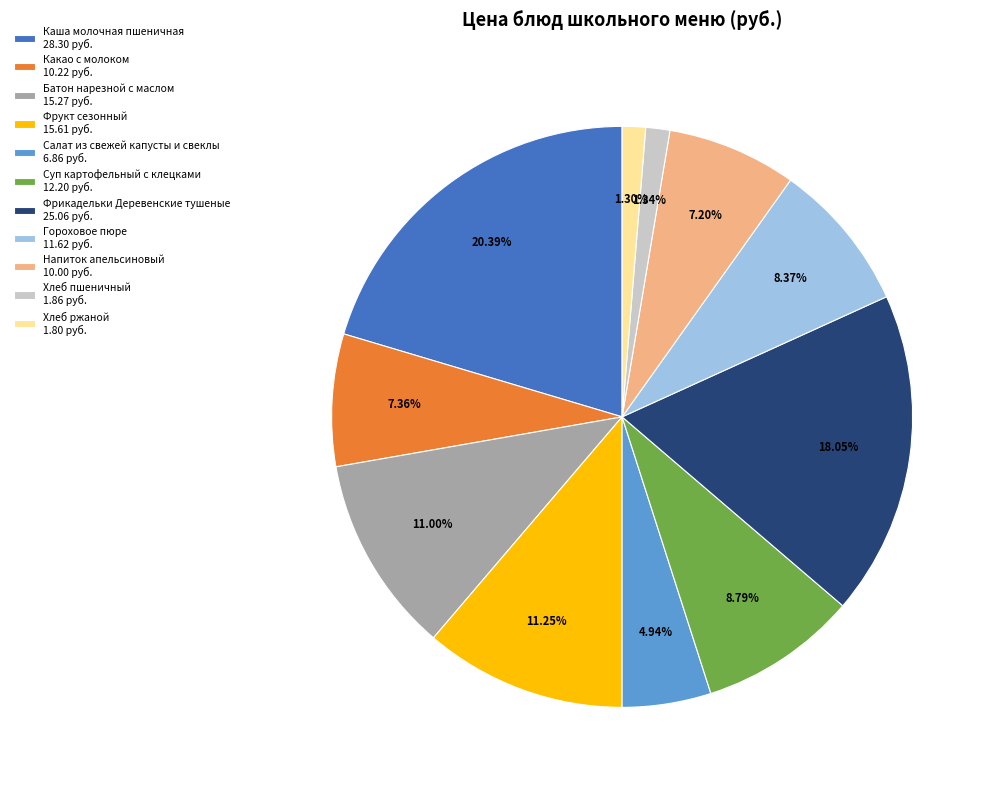

What percentage is the Фрикадельки Деревенские тушеные slice, to the nearest percent?

18%